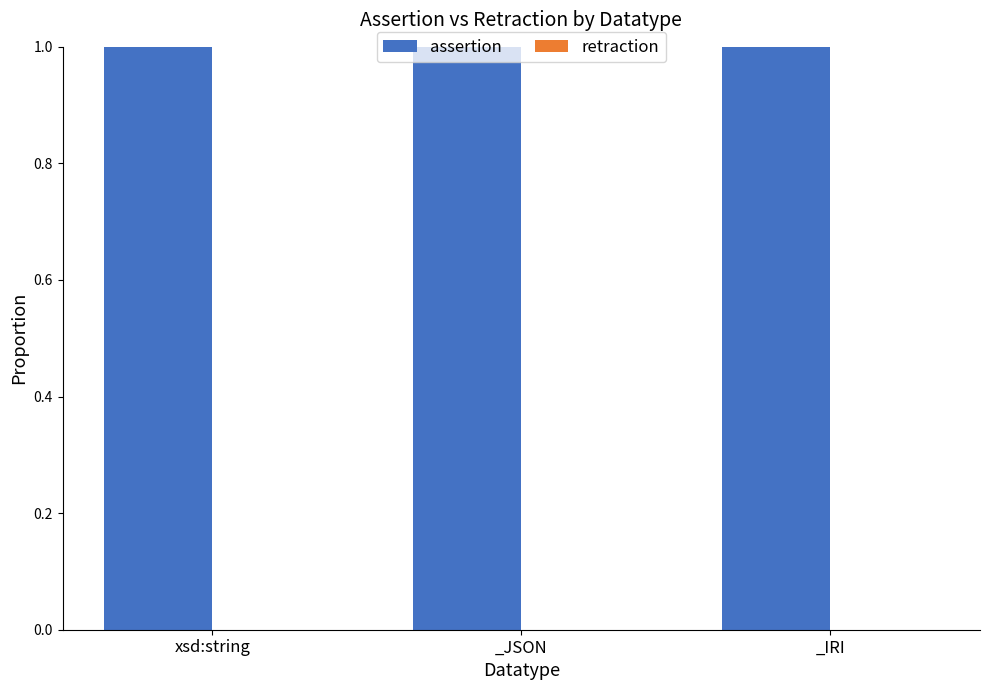

How many distinct data groups are displayed?

2